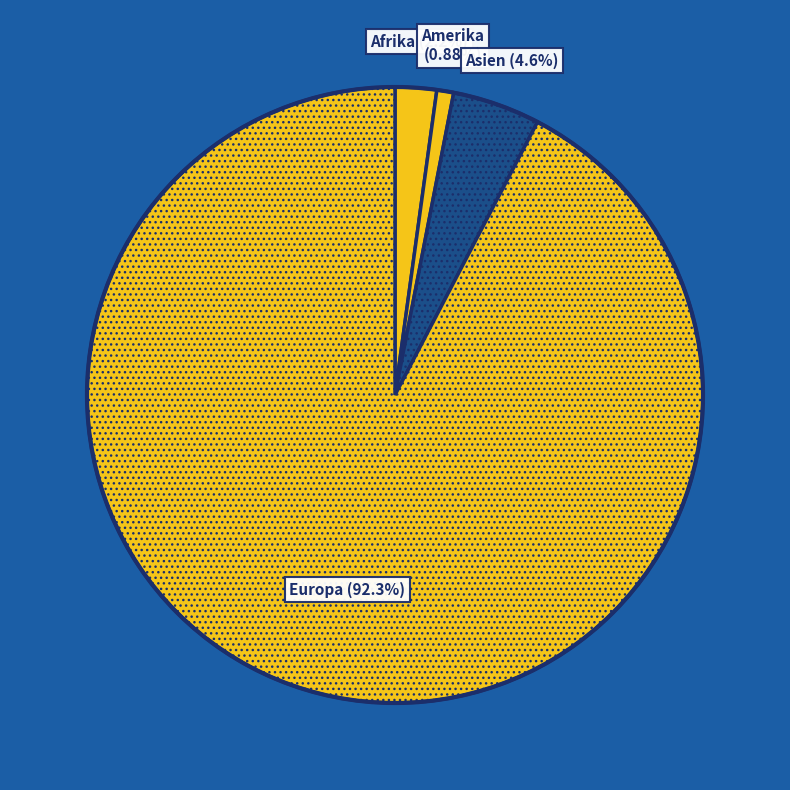

What percentage do Asien and Amerika together represent?

5.5%